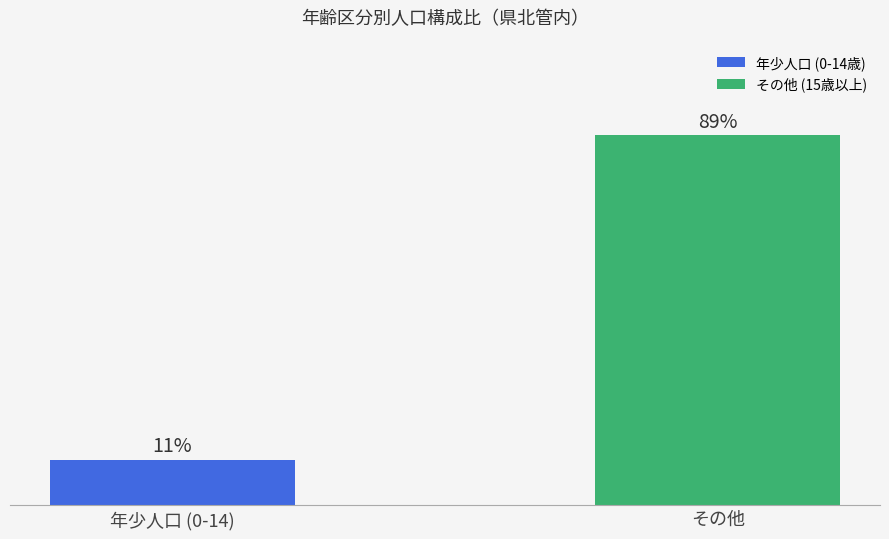

At which category does the chart reach its minimum across all series?

年少人口 (0-14)